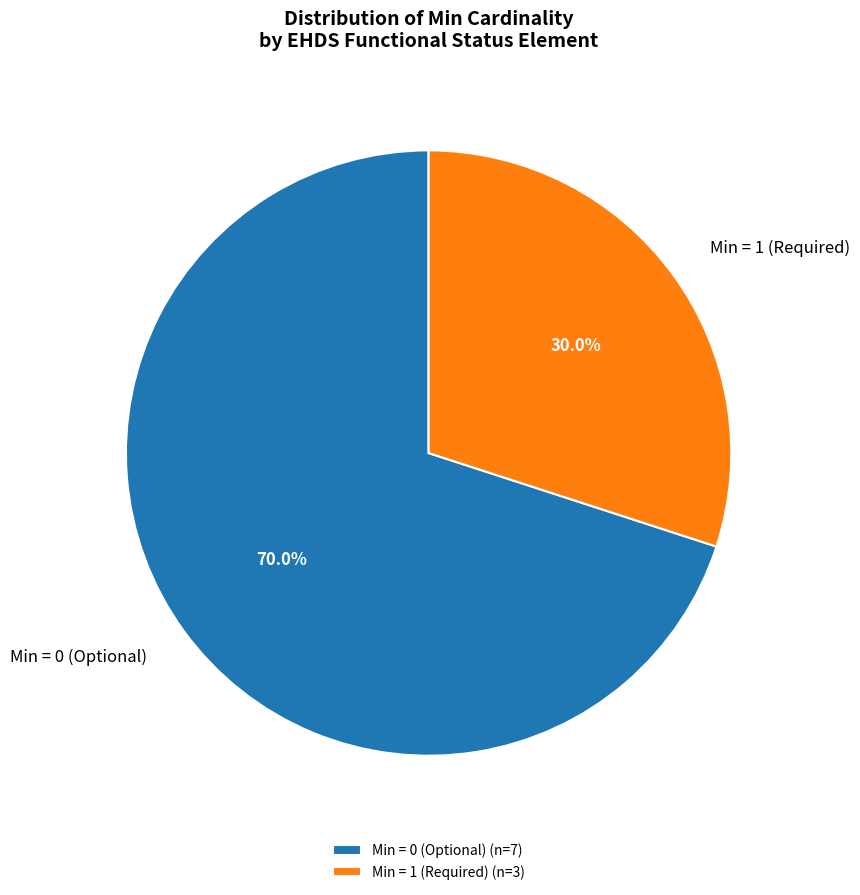

Does Min = 0 (Optional) account for over 50% of the chart?

Yes